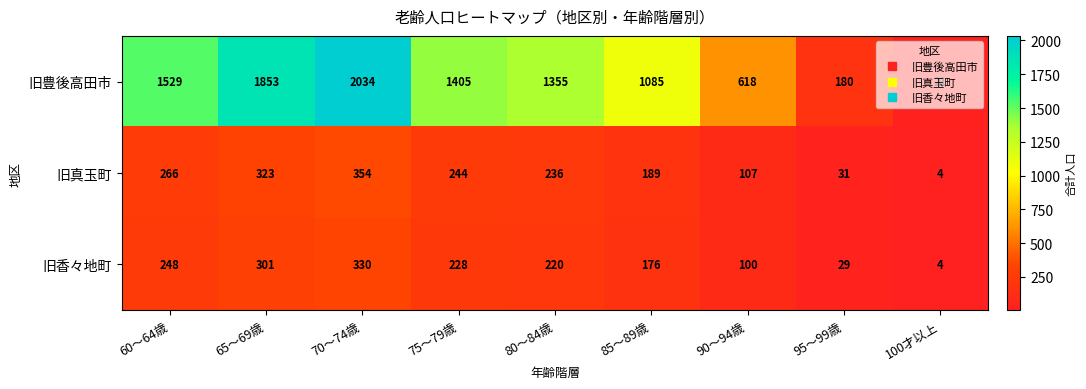

What is the sum of all 旧香々地町 values?

1636